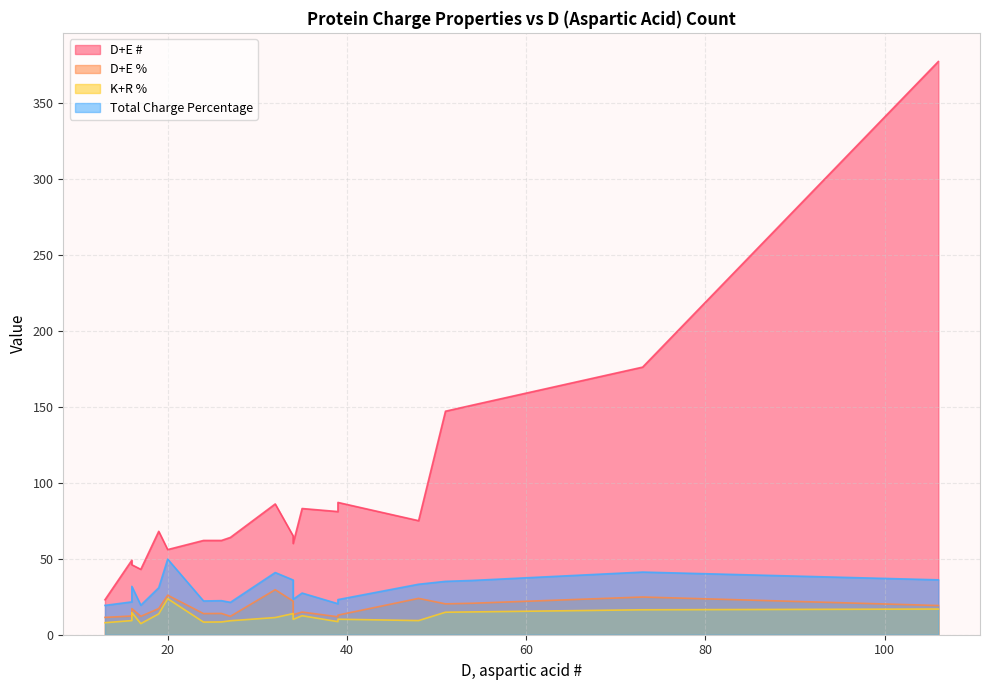

What is the average value of the K+R % series?

12.1